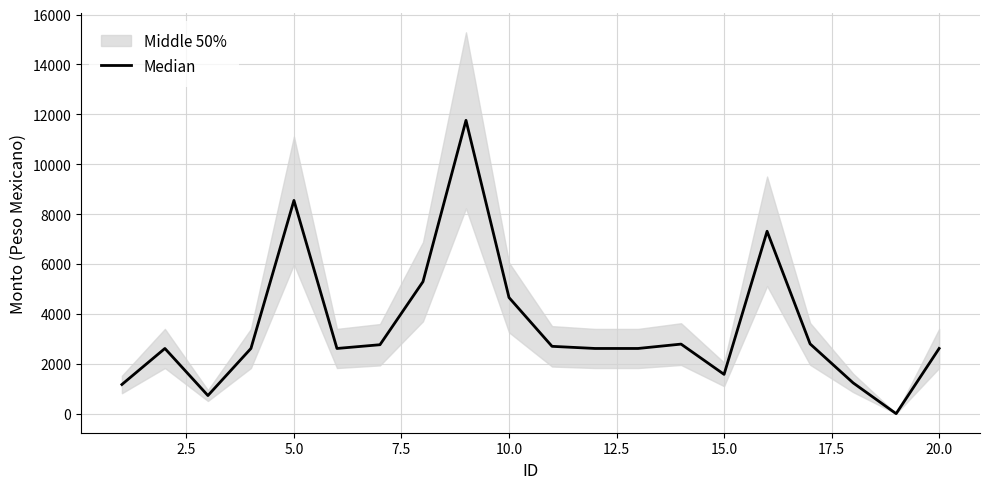

What is the difference between the maximum and minimum values?

11760.7